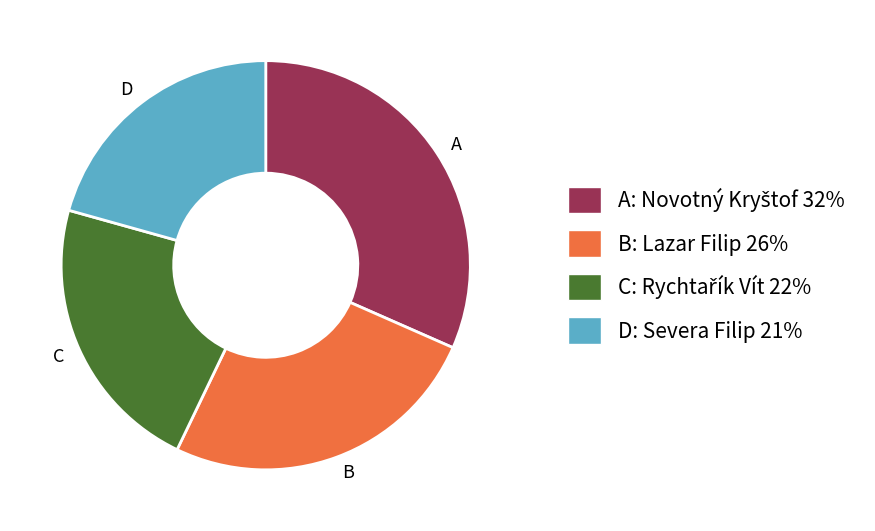

How many segments does this pie chart have?

4